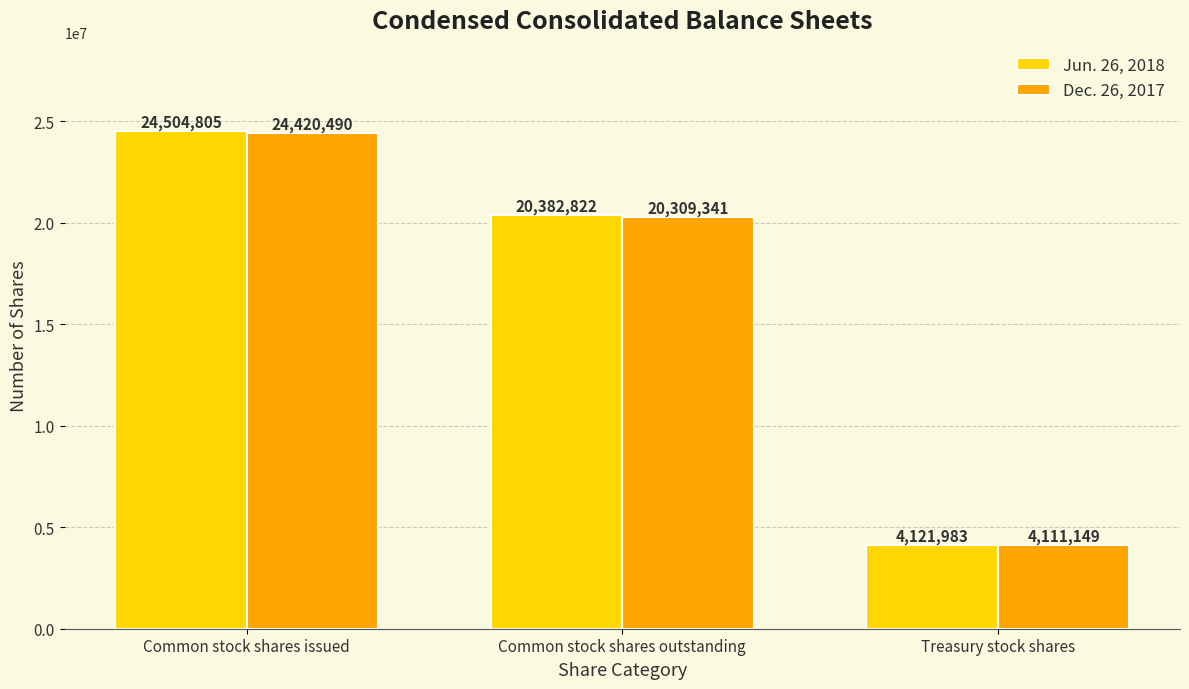

What is the label of the 3rd bar from the right?

Common stock shares issued